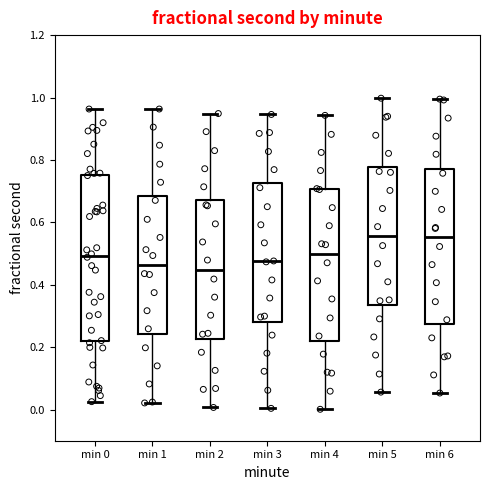

Where does the lower whisker of the box for min 5 end on the y-axis? The values are not printed on the chart, so give them approximately, as read against the axis.

0.06